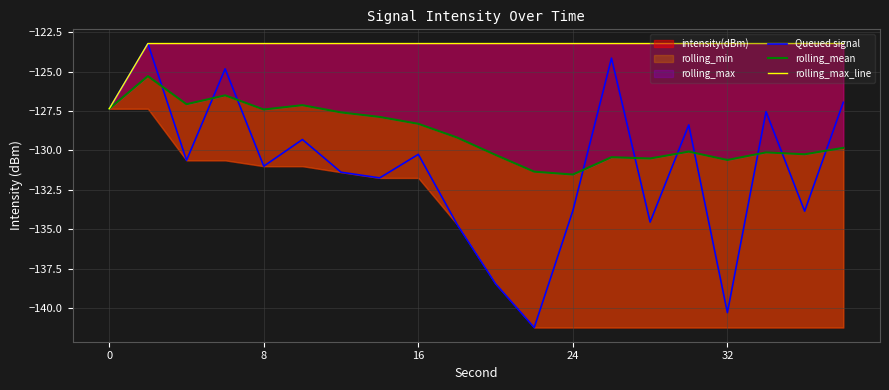

What is the sum of the Queued signal values at 8 and 6?

-254.6